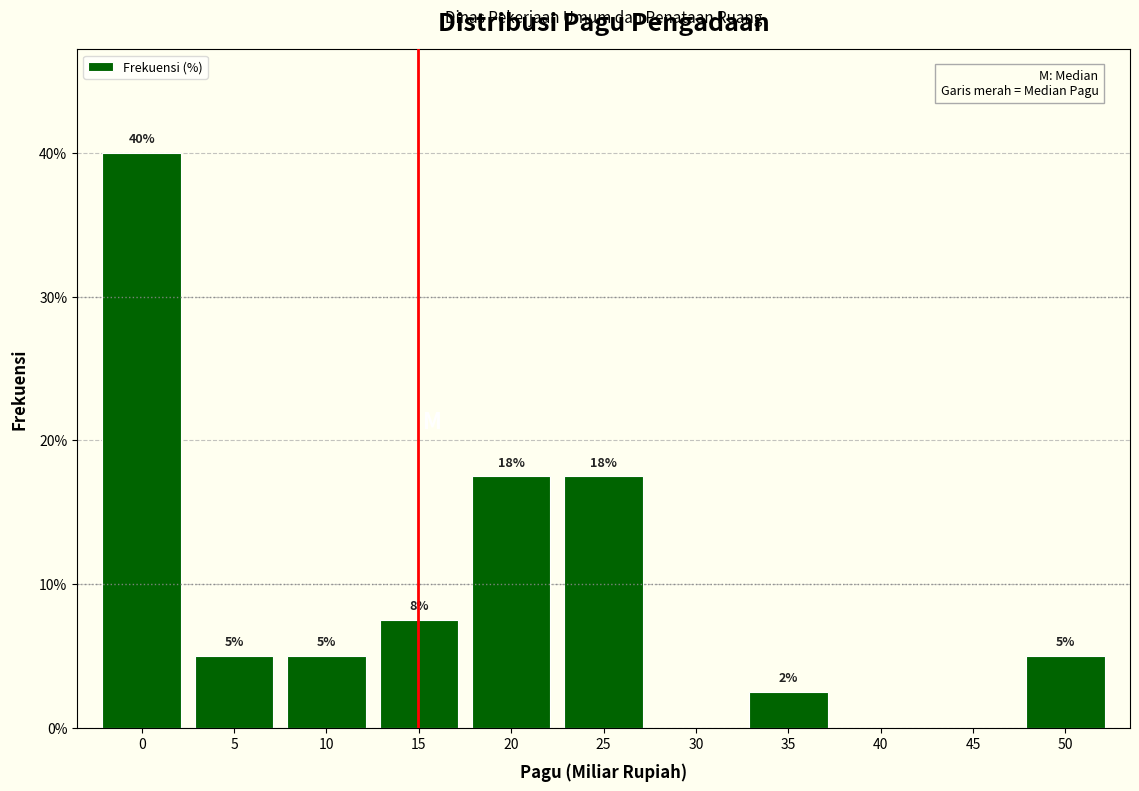

What is the approximate value at 50?

5.0